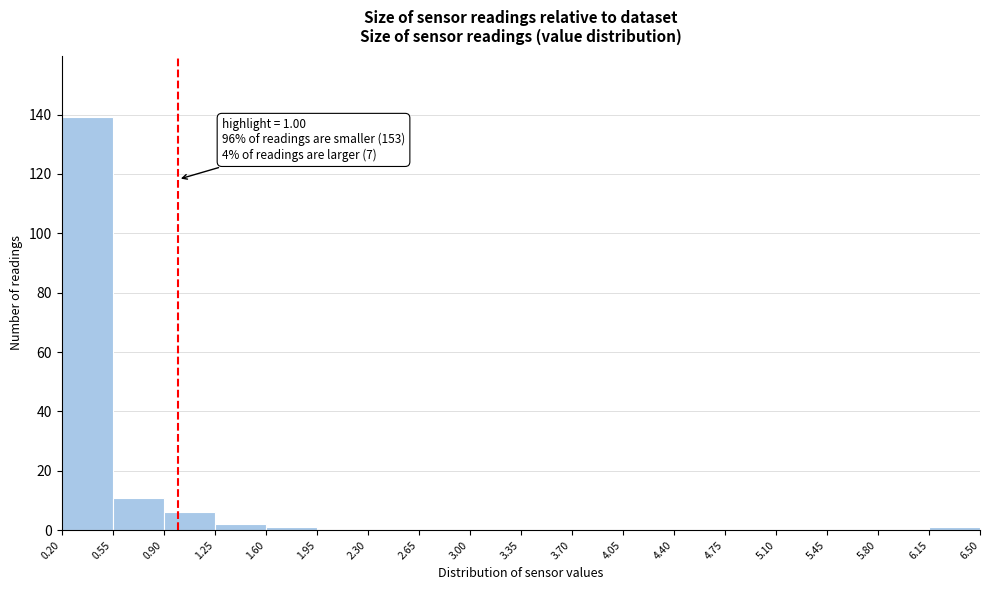

Over which range of the x-axis is the bar tallest?

0.20 to 0.55